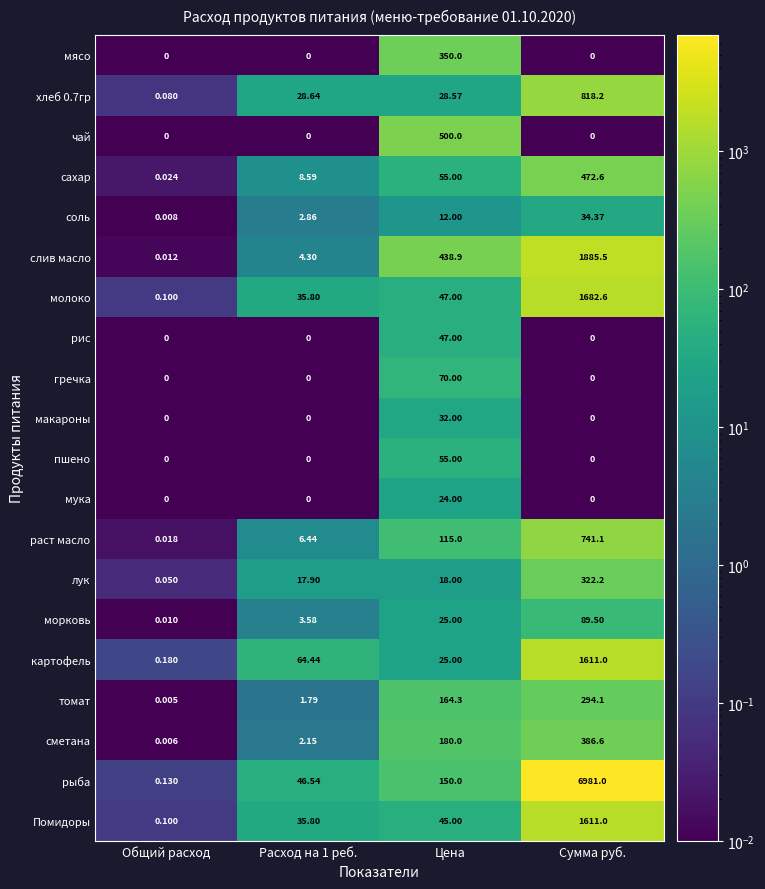

Is the value of раст масло at Общий расход greater than the value of слив масло at Сумма руб.?

No